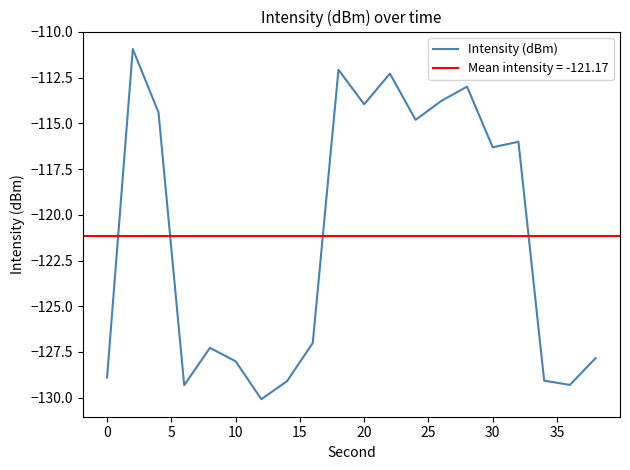

What is the minimum value for Intensity (dBm)?

-130.1